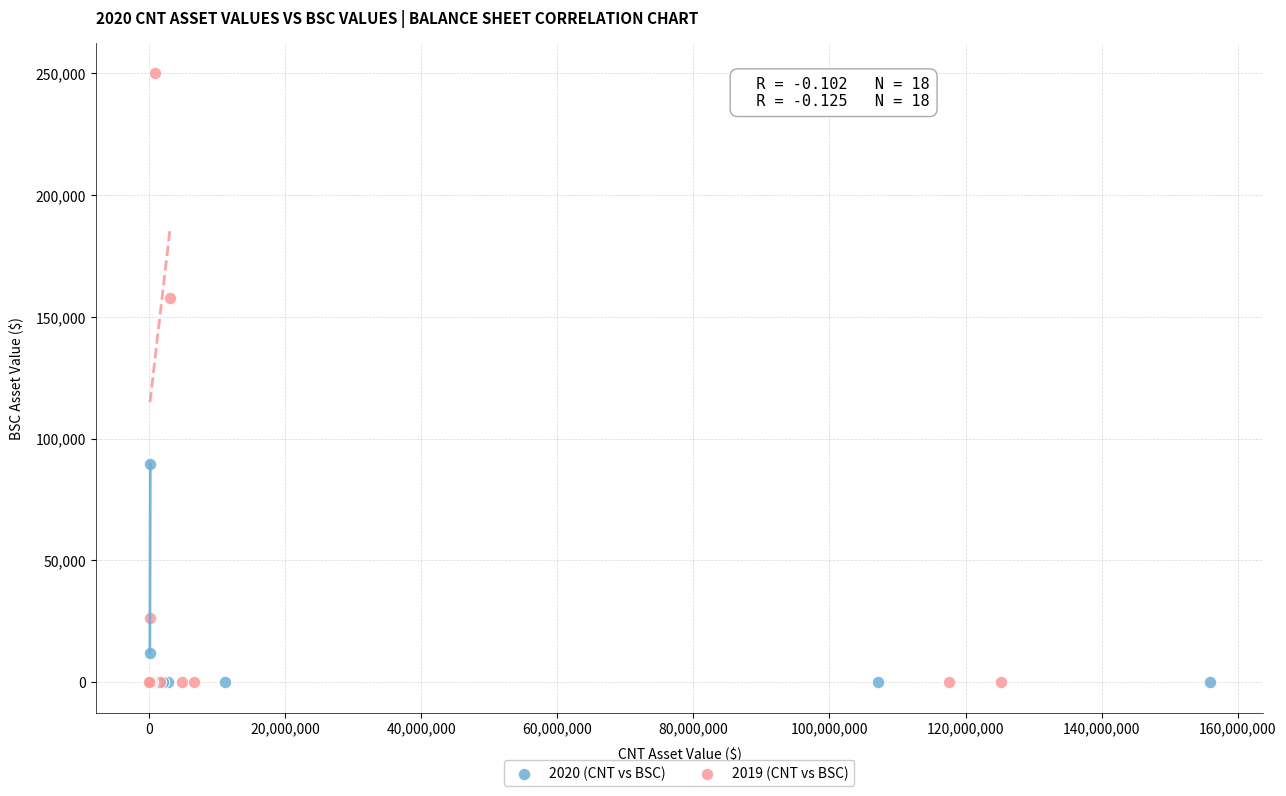

Which series contains the highest Y value?

2019 (CNT vs BSC)